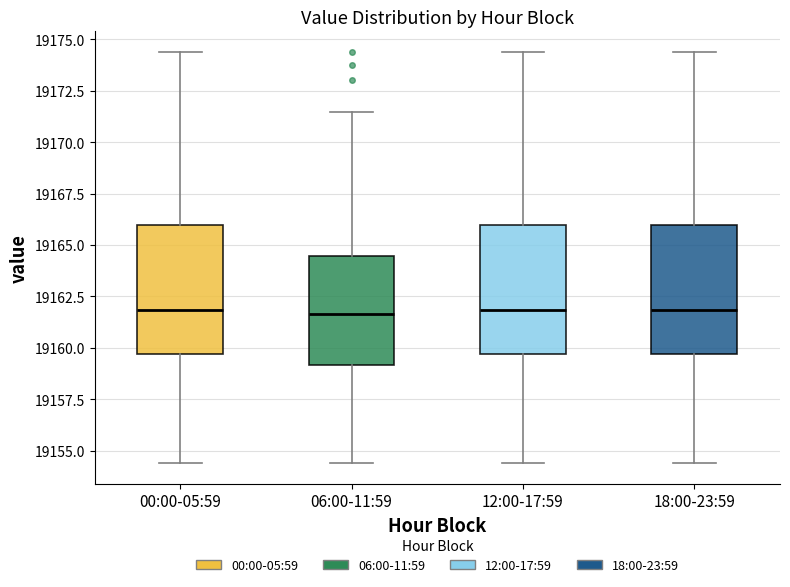

Reading left to right, transcribe this box plot: for each box, give where its median line is, the range the box spans, and where its two whiskers end, as read against the y-axis. The values are not printed on the chart, so give them approximately, as read against the axis.

00:00-05:59: median 19162.0, box 19159.5 to 19166.0, whiskers 19154.5 to 19174.5
06:00-11:59: median 19161.5, box 19159.0 to 19164.5, whiskers 19154.5 to 19171.5
12:00-17:59: median 19162.0, box 19159.5 to 19166.0, whiskers 19154.5 to 19174.5
18:00-23:59: median 19162.0, box 19159.5 to 19166.0, whiskers 19154.5 to 19174.5